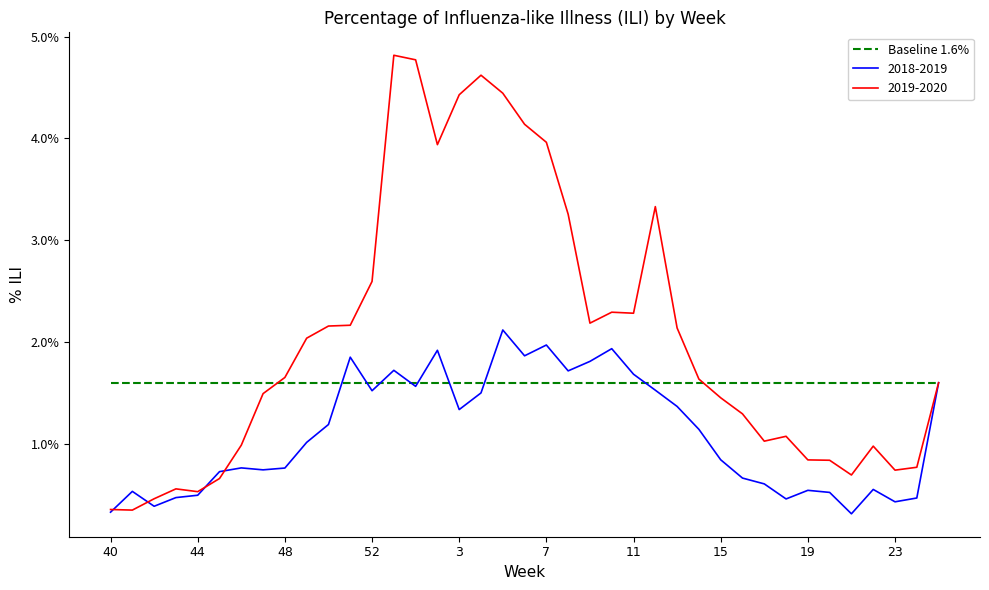

What is the smallest value displayed?

0.3